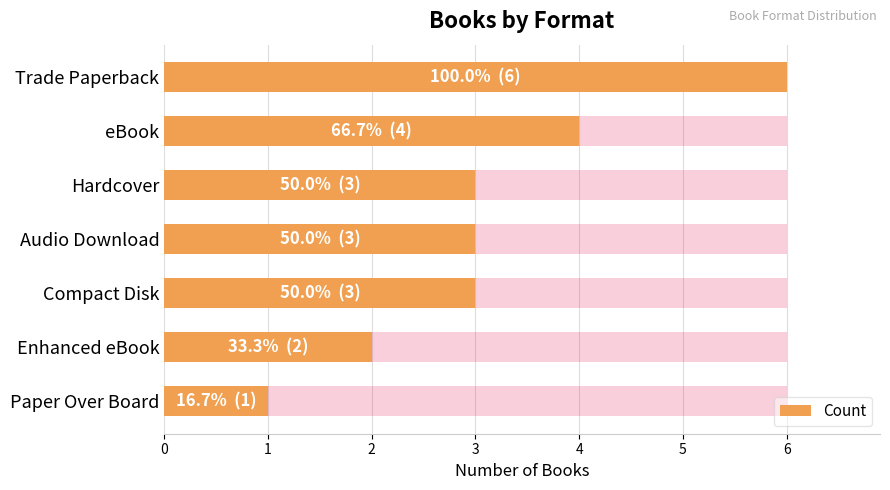

The chart shows a value of 6 at Trade Paperback. True or false?

True